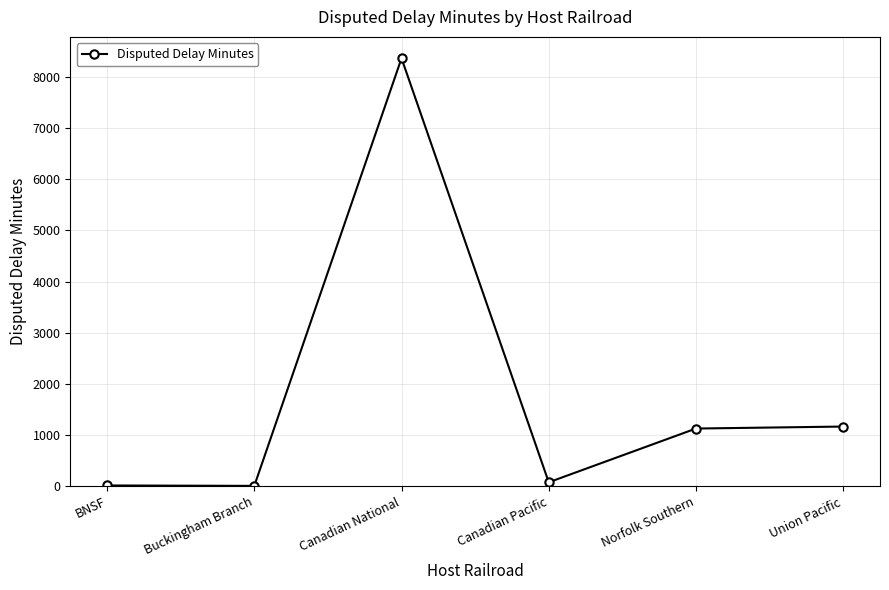

The value at Canadian National is 8362. True or false?

True